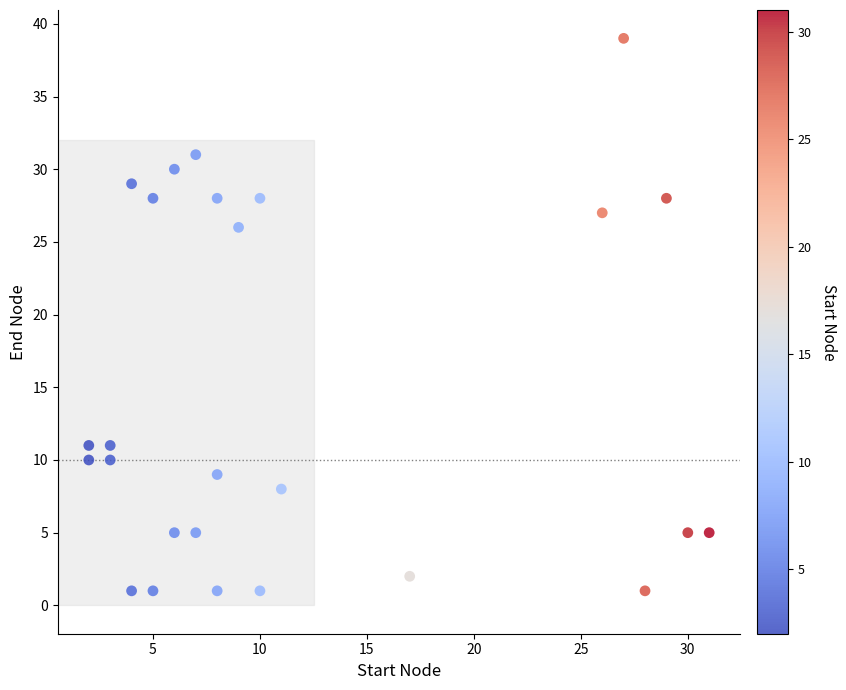

What is the range of X values (max minus min)?

29